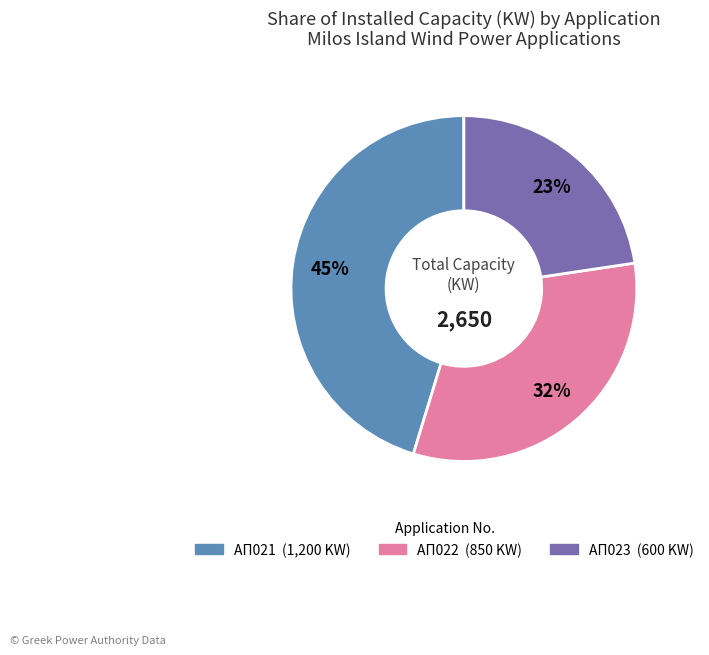

Does any single category account for the majority?

No